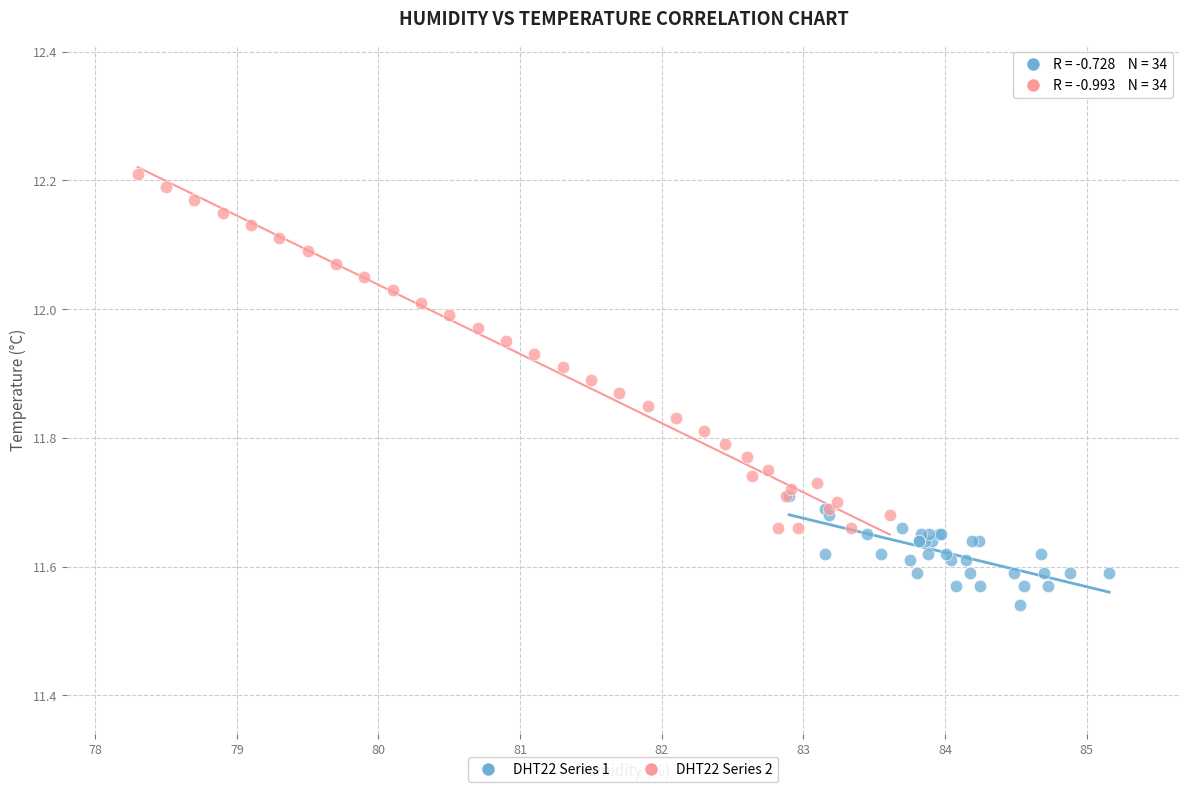

Which series contains the lowest Y value?

DHT22 Series 1